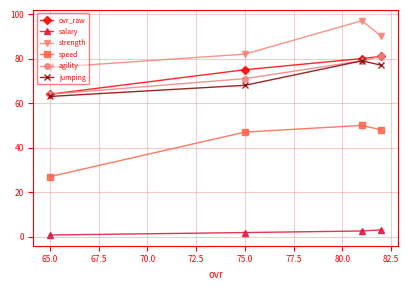

Reading left to right, transcribe all the data shown in this chart.

ovr_raw: 64.0	75.0	80.0	81.0
salary: 0.8	1.9	2.6	3.1
strength: 76.0	82.0	97.0	90.0
speed: 27.0	47.0	50.0	48.0
agility: 64.0	71.0	79.0	81.0
jumping: 63.0	68.0	79.0	77.0